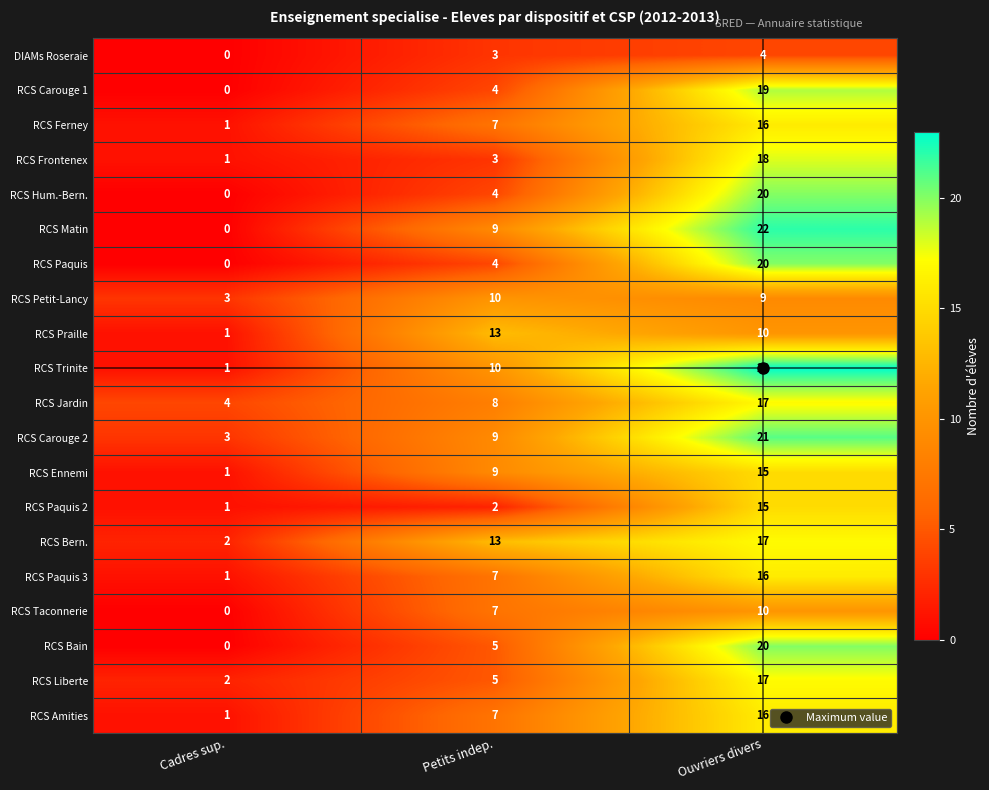

True or false: RCS Amities has a value of 16 at Ouvriers divers.

True